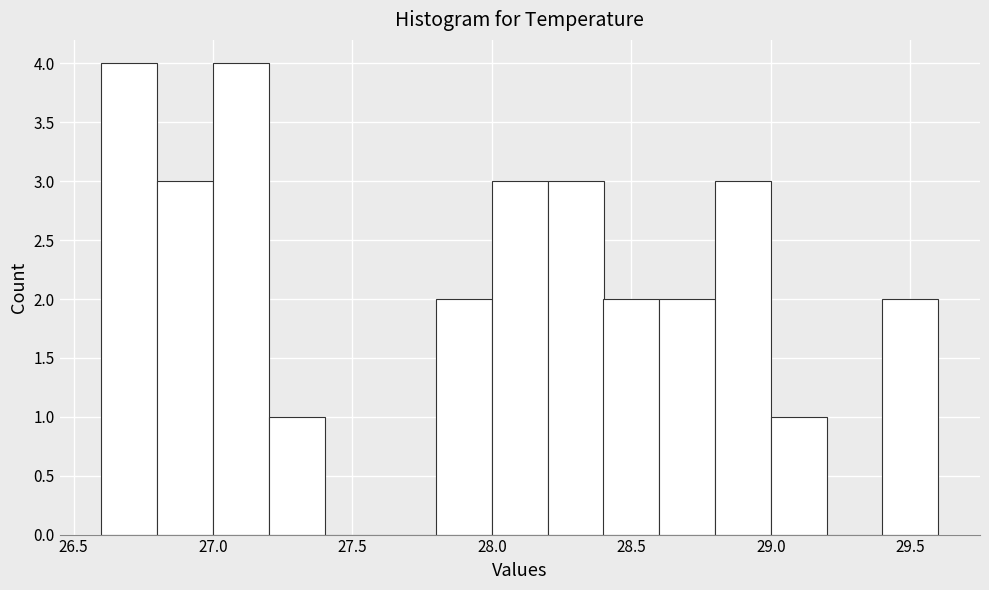

Reading left to right, list every bar in this chart as the range it spans on the x-axis followed by its height. The values are not printed on the chart, so give them approximately, as read against the axis.

26.6 to 26.8: 4
26.8 to 27.0: 3
27.0 to 27.2: 4
27.2 to 27.4: 1
27.4 to 27.6: 0
27.6 to 27.8: 0
27.8 to 28.0: 2
28.0 to 28.2: 3
28.2 to 28.4: 3
28.4 to 28.6: 2
28.6 to 28.8: 2
28.8 to 29.0: 3
29.0 to 29.2: 1
29.2 to 29.4: 0
29.4 to 29.6: 2